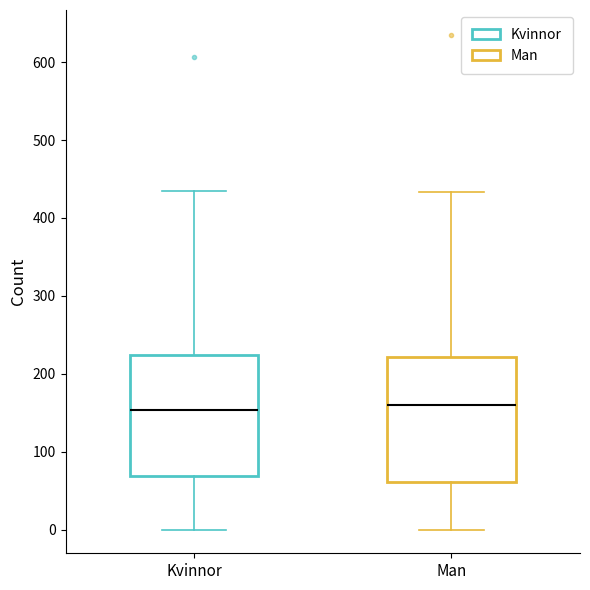

Where does the lower whisker of the box for Kvinnor end on the y-axis? The values are not printed on the chart, so give them approximately, as read against the axis.

0